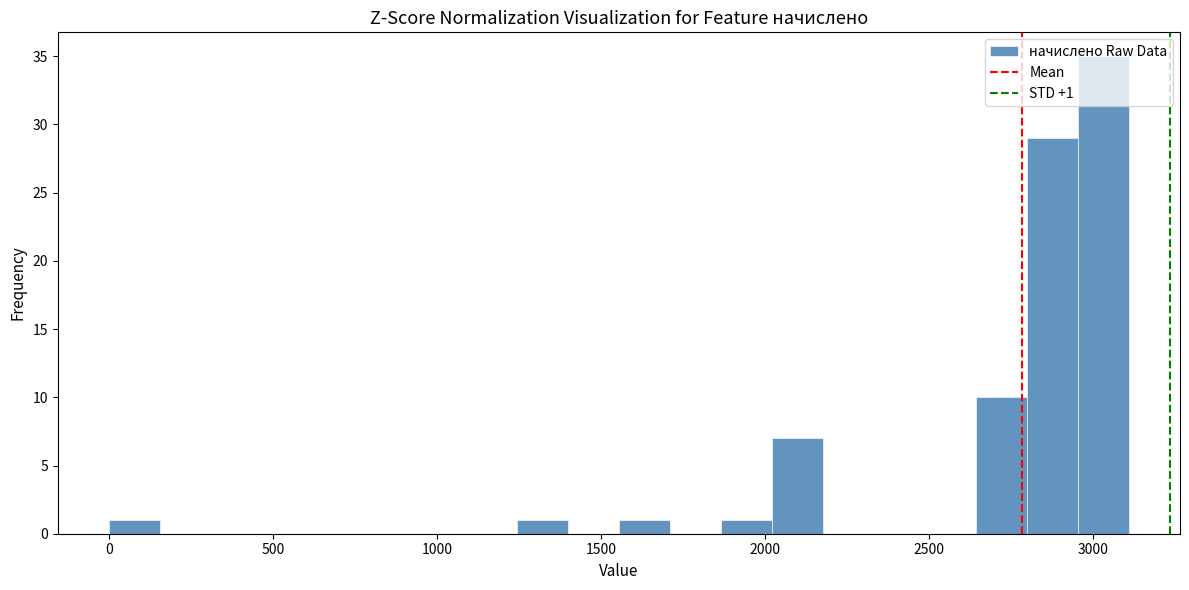

Around what value on the x-axis is the tallest bar? Give the approximate position of its centre, as read against the axis.

3050